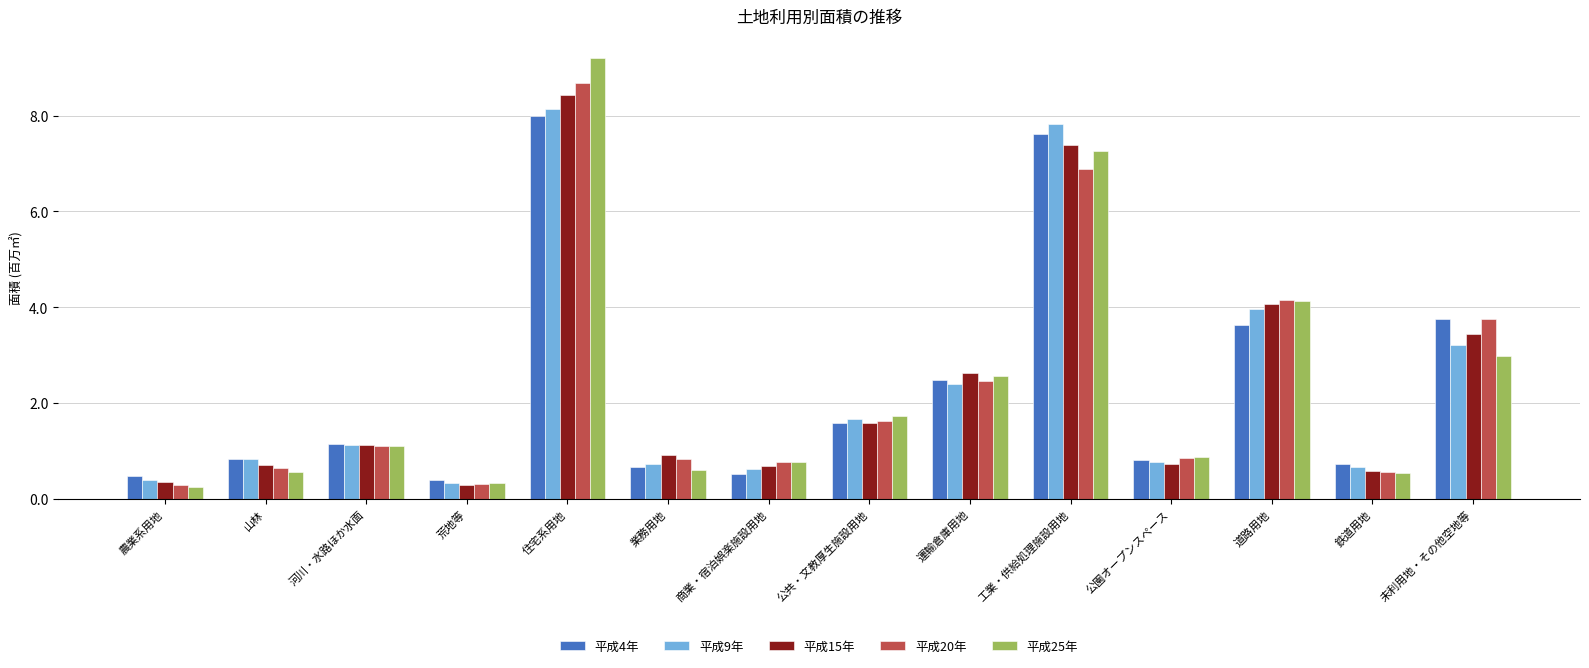

Which series has the widest spread of values?

平成25年